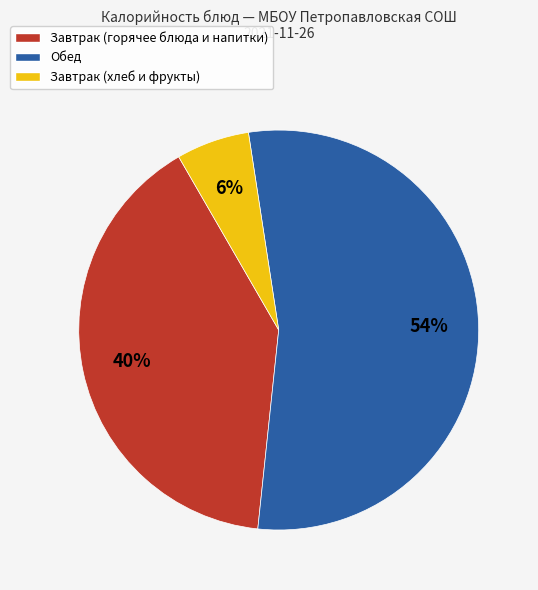

To the nearest percent, what percentage of the pie is Завтрак (горячее блюда и напитки)?

40%